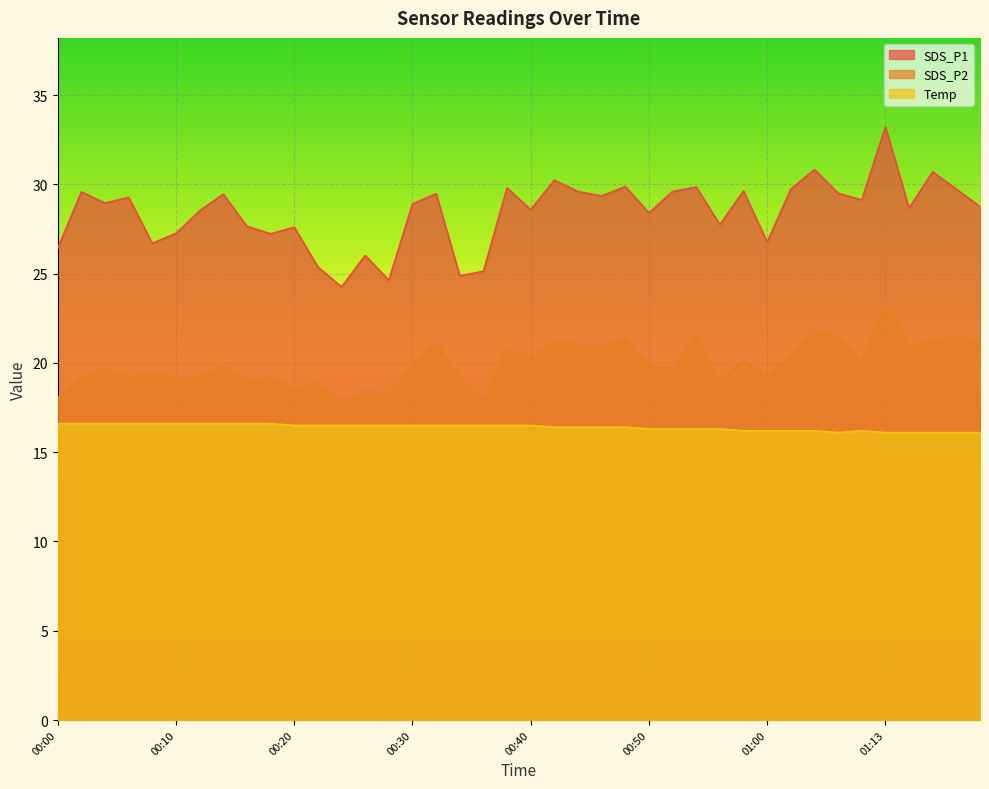

True or false: SDS_P2 and Temp cross at least once.

False